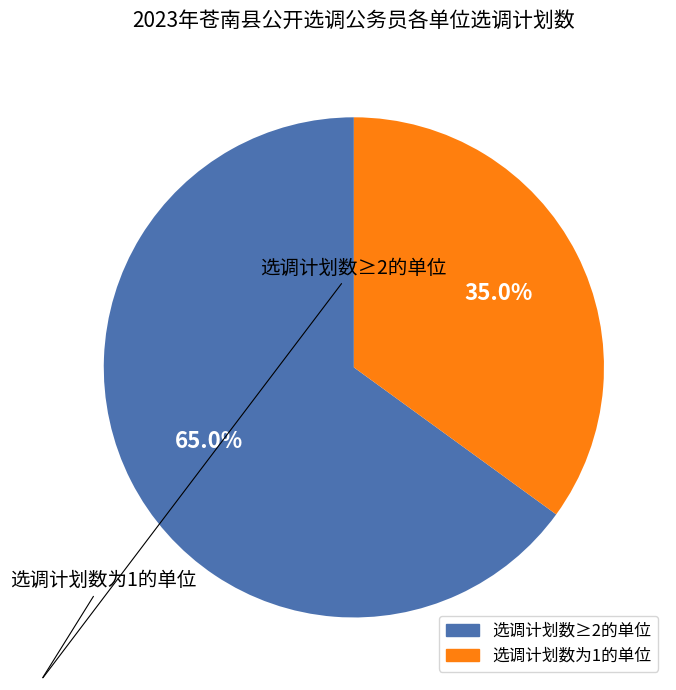

Does any single category account for the majority?

Yes